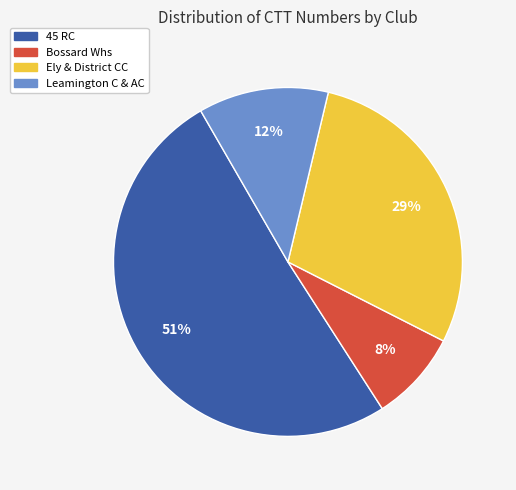

Is there any slice that represents more than half of the pie?

Yes